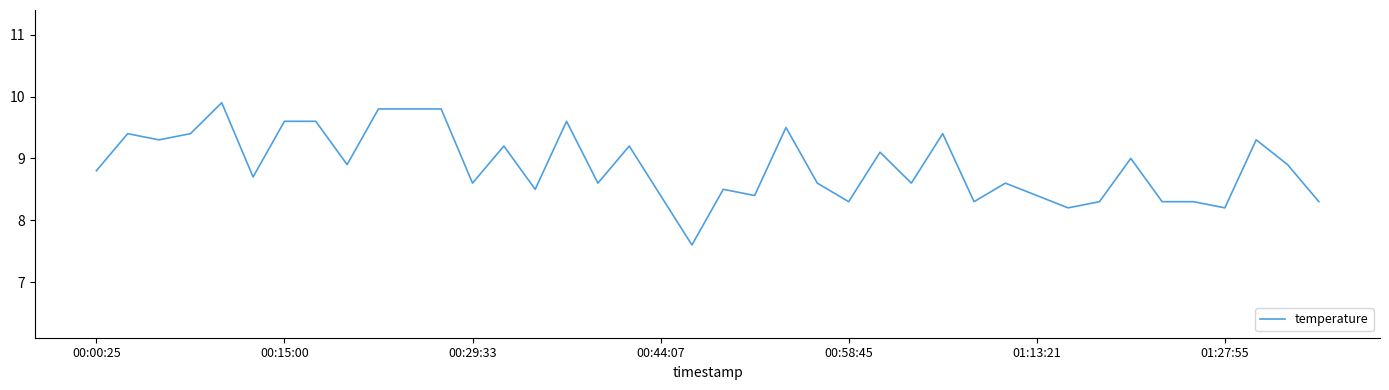

What is the difference between the maximum and minimum values?

2.3